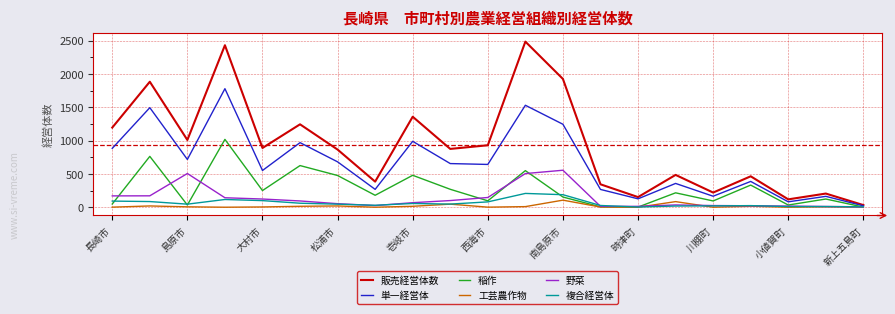

Which series has the largest range (max minus min)?

販売経営体数